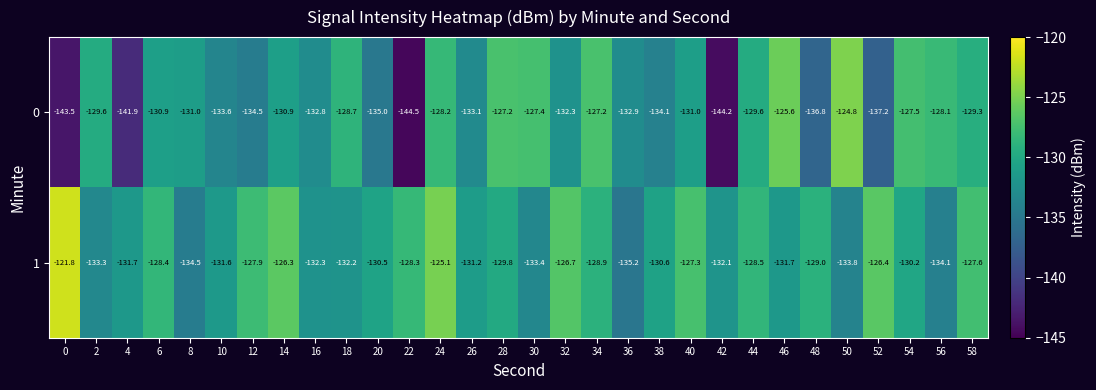

What is the spread (max minus min) of values at 48?

7.8